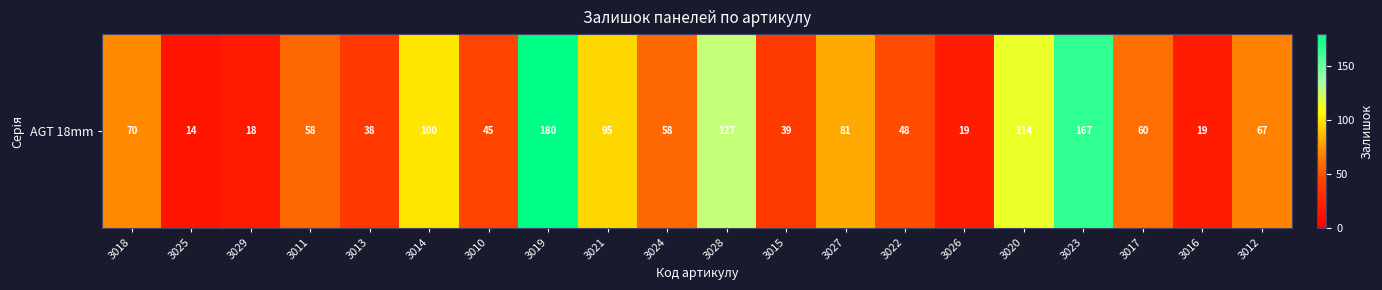

At which label does the data first exceed 60?

3018